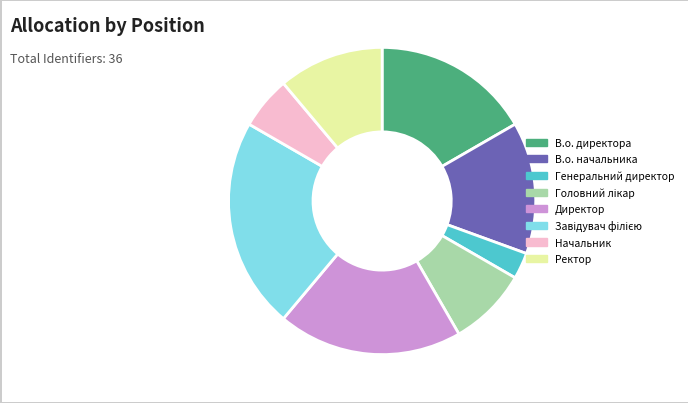

Does Генеральний директор represent more than half of the total?

No